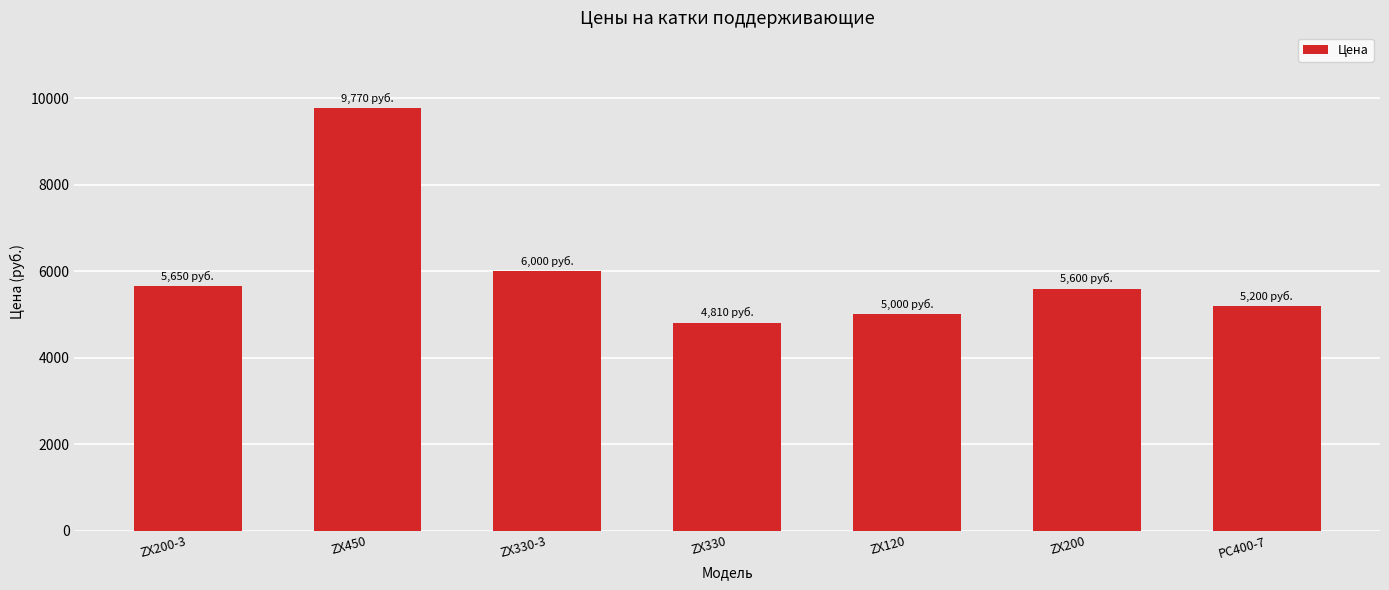

Reading left to right, what are all the values shown in this chart?

ZX200-3=5650	ZX450=9770	ZX330-3=6000	ZX330=4810	ZX120=5000	ZX200=5600	PC400-7=5200